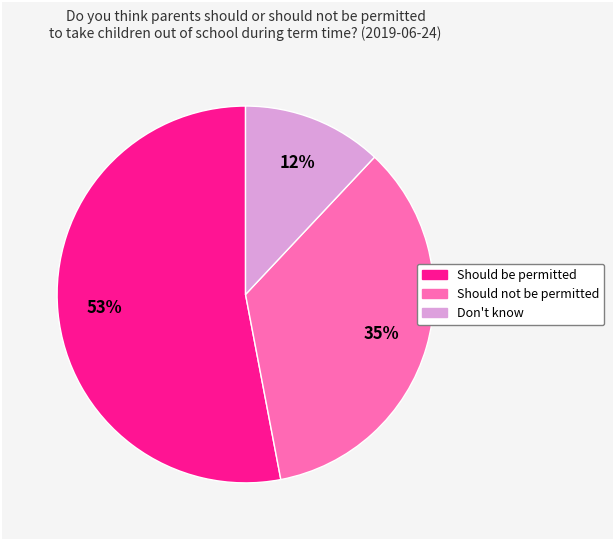

Do Should be permitted and Don't know together represent more than half of the pie?

Yes